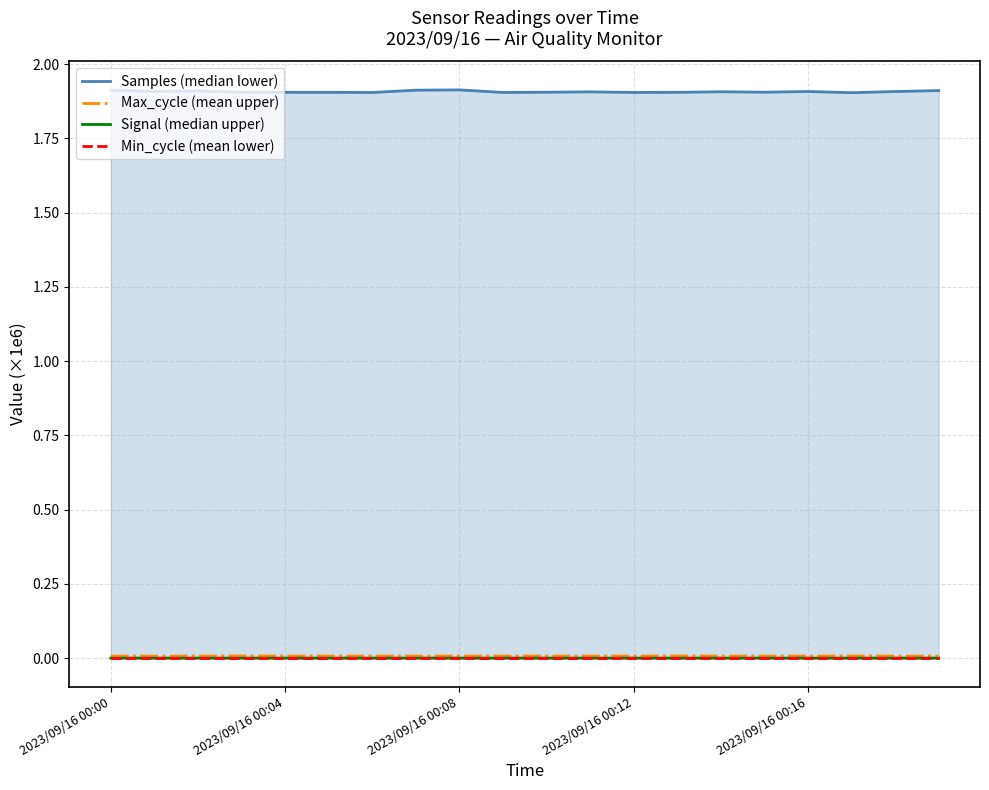

At which category is the sum across all series the highest?

2023/09/16 00:08